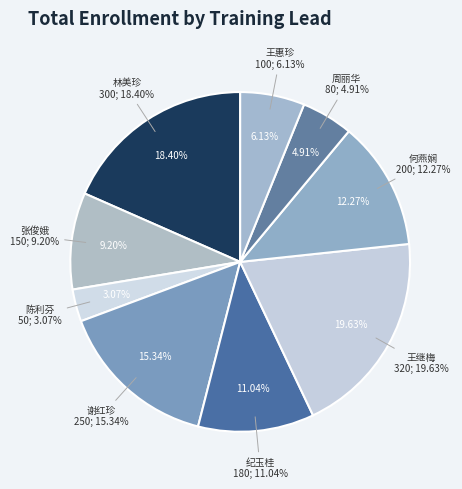

To the nearest percent, what percentage of the pie is 王继梅?

20%